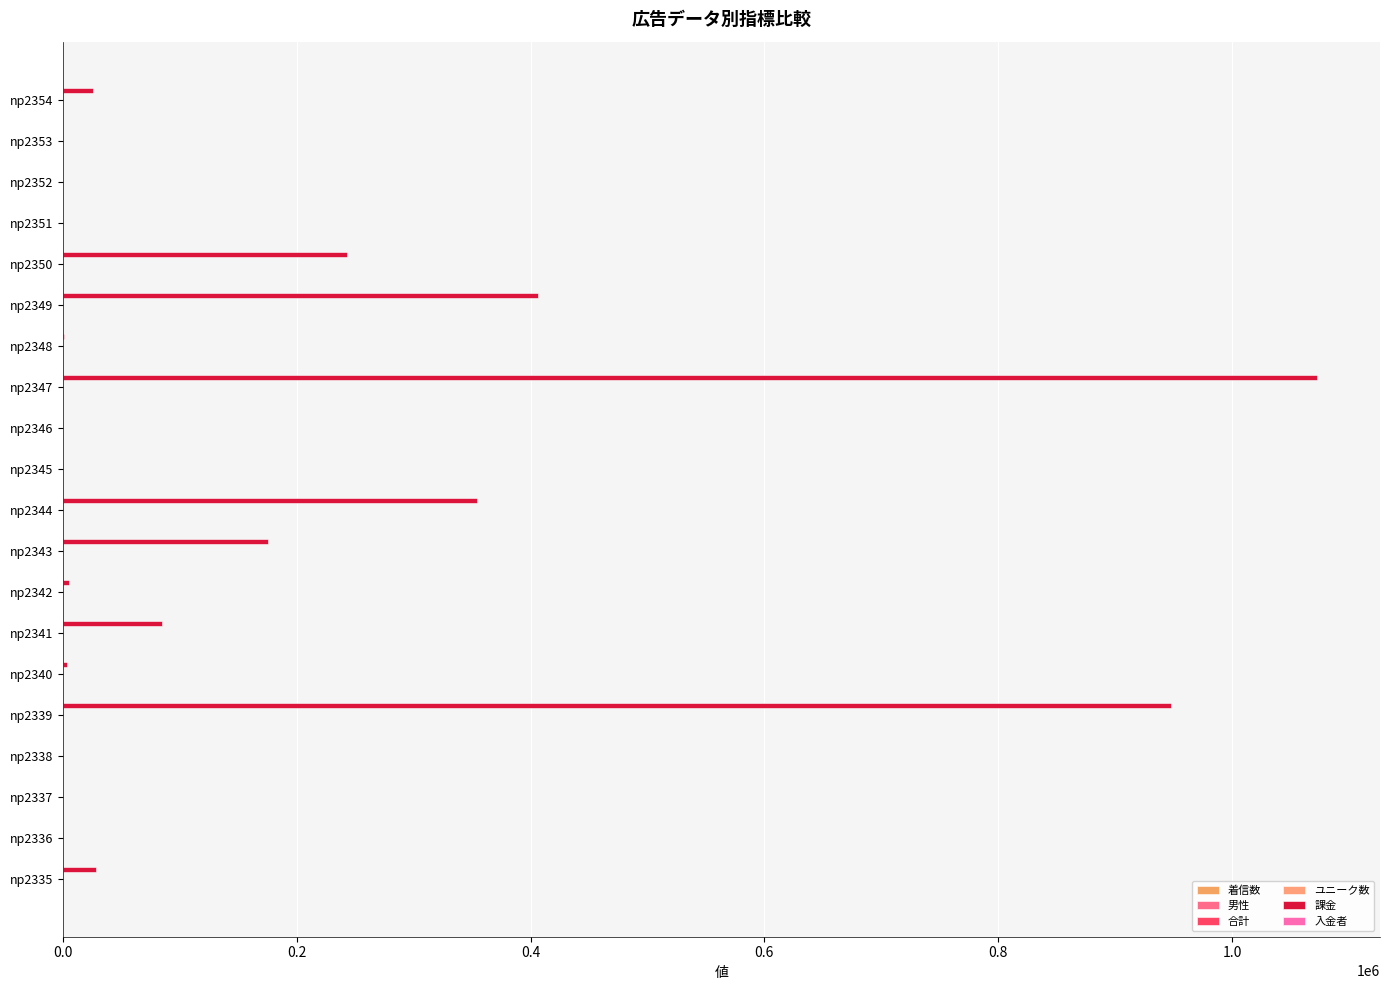

Count the number of data series in this chart.

6